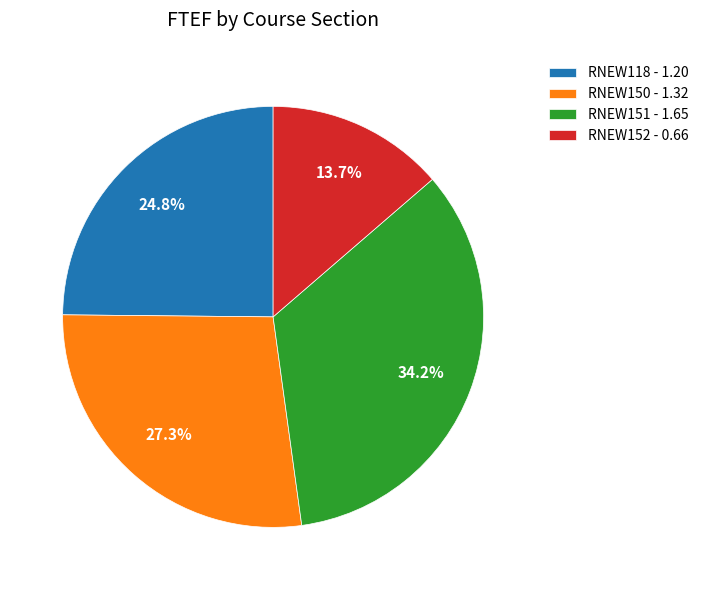

Is the sum of RNEW151 - 1.65 and RNEW152 - 0.66 greater than half?

No